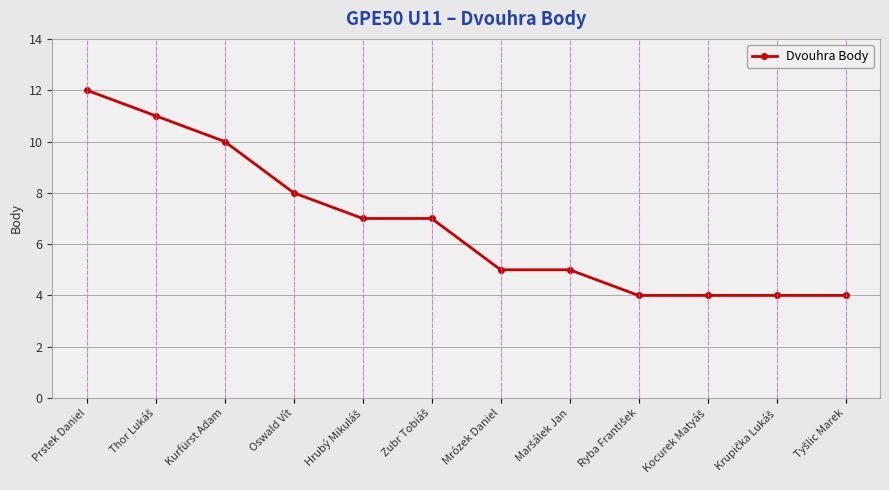

Count the number of data series in this chart.

1